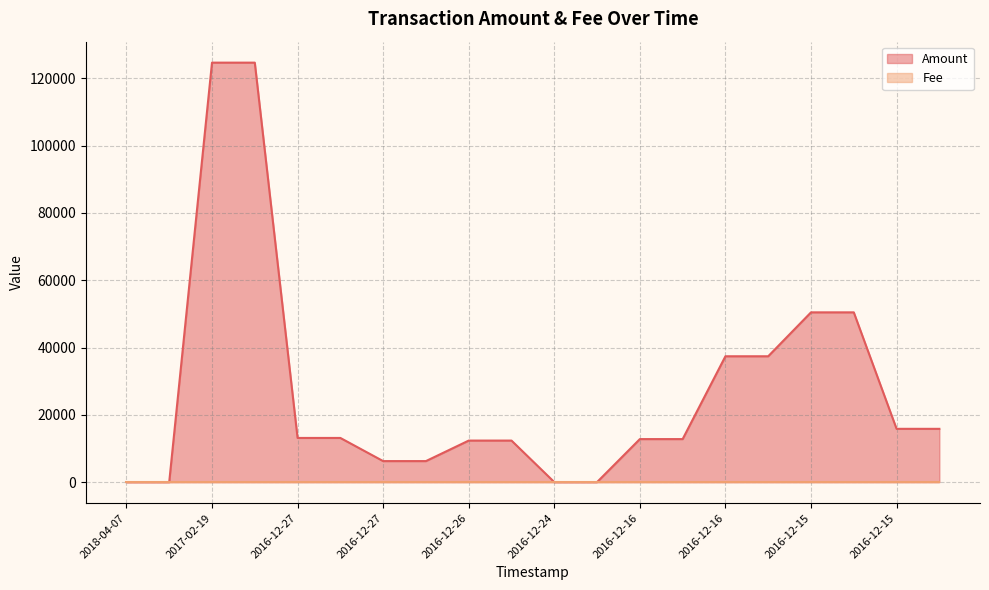

The value of Amount at 2016-12-16 is 60348.5. True or false?

False